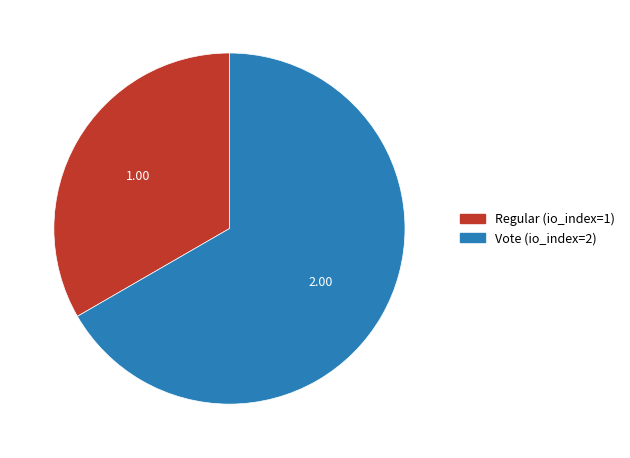

Do Regular (io_index=1) and Vote (io_index=2) together represent more than half of the pie?

Yes